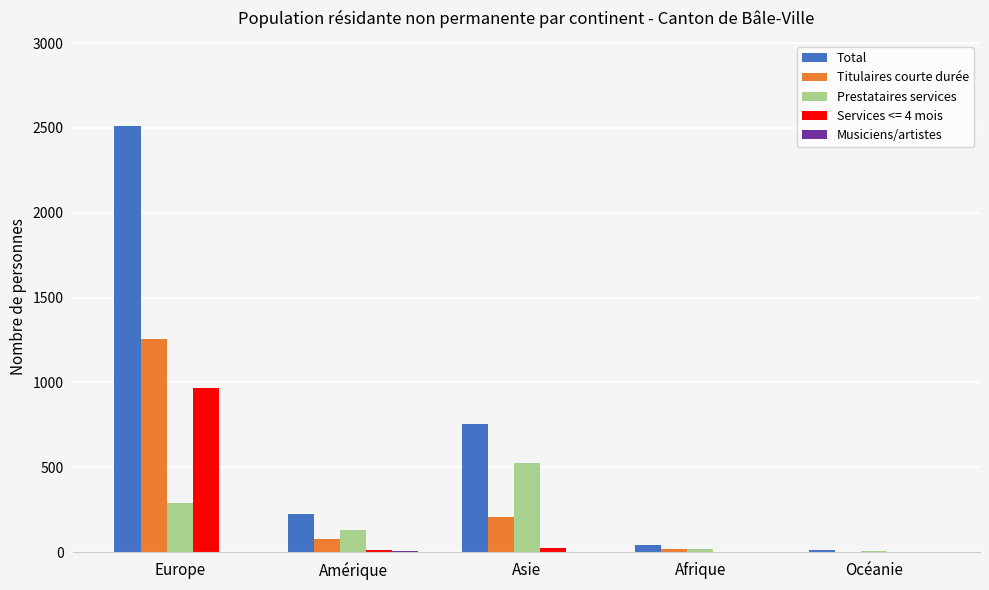

Between Europe and Océanie, which series saw the biggest shift?

Total